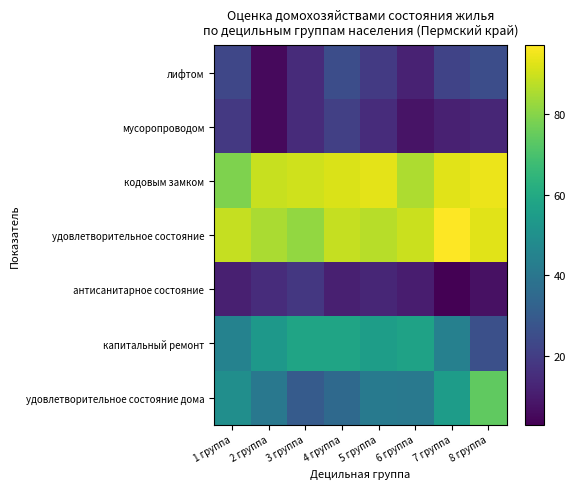

At how many categories does at least one series exceed 4?

8